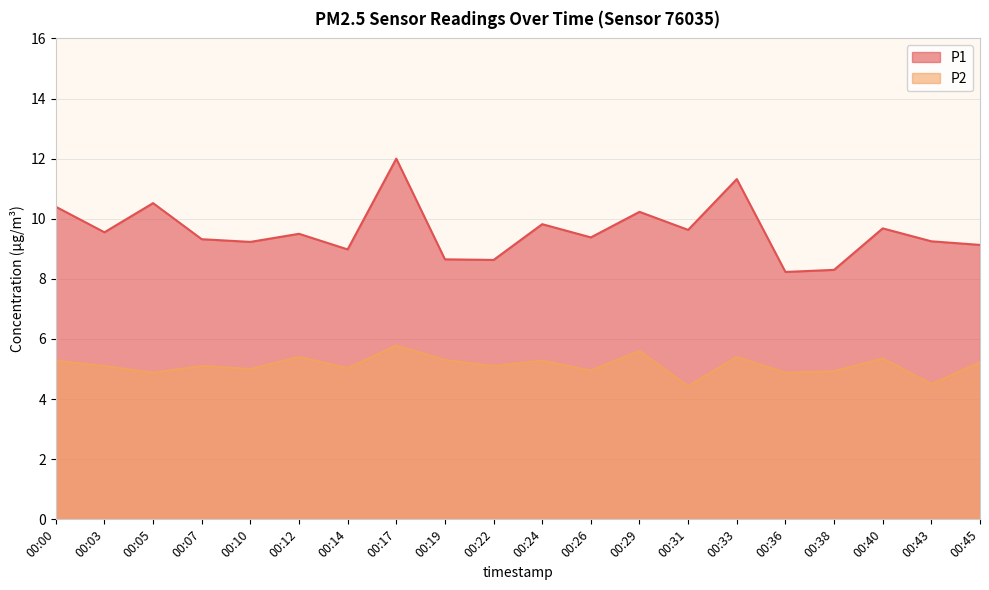

What is the difference between the P2 values at 00:14 and 00:36?

0.2